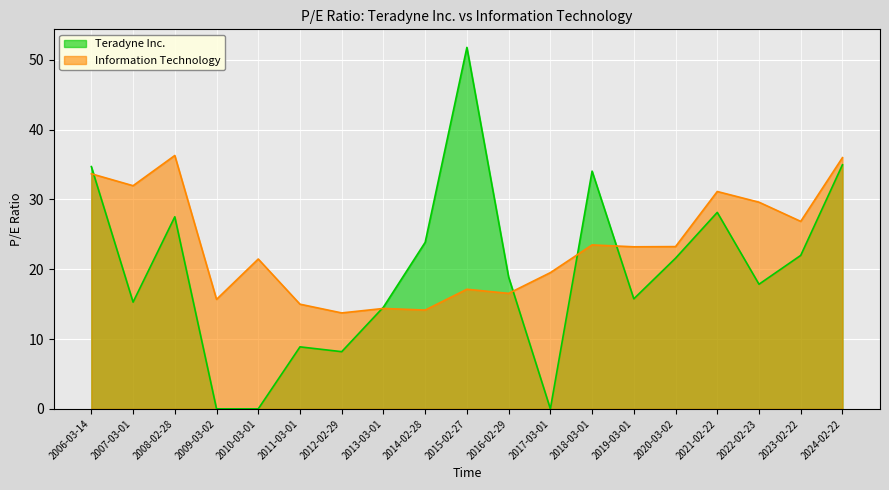

At which label does Teradyne Inc. reach its minimum?

2009-03-02